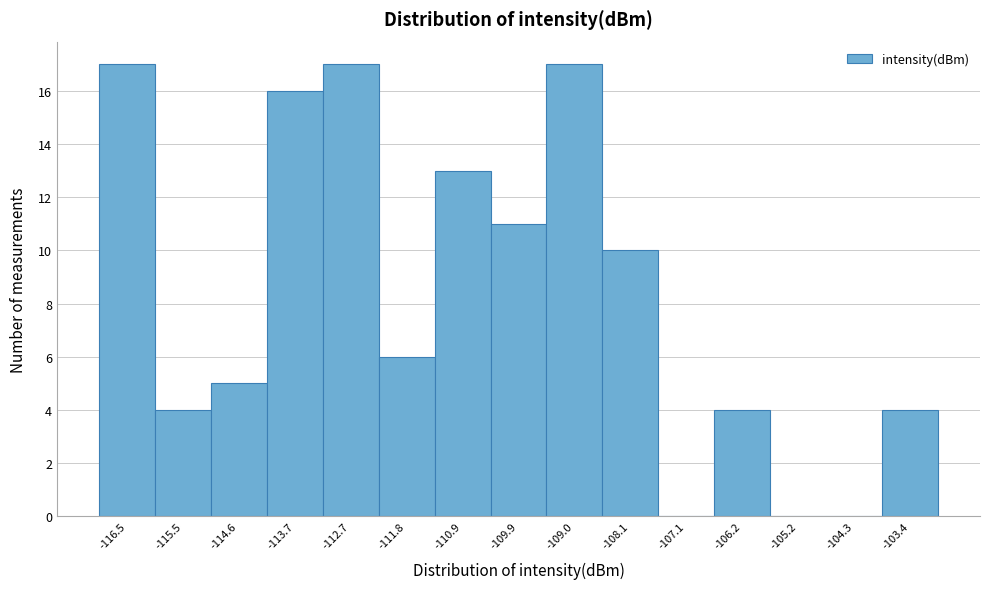

Reading left to right, extract all data points from this chart.

-116.5=17	-115.5=4	-114.6=5	-113.7=16	-112.7=17	-111.8=6	-110.9=13	-109.9=11	-109.0=17	-108.1=10	-107.1=0	-106.2=4	-105.2=0	-104.3=0	-103.4=4